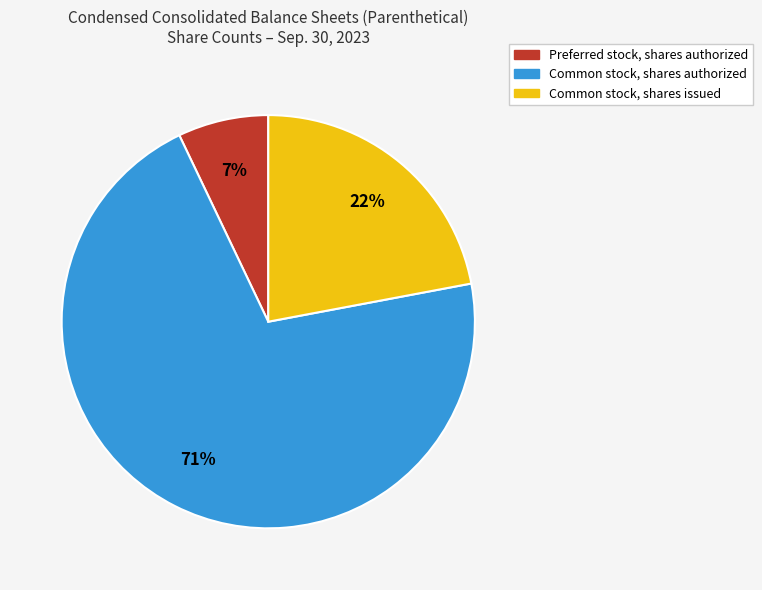

To the nearest percent, what is the difference between the largest and smallest slice percentages?

64%